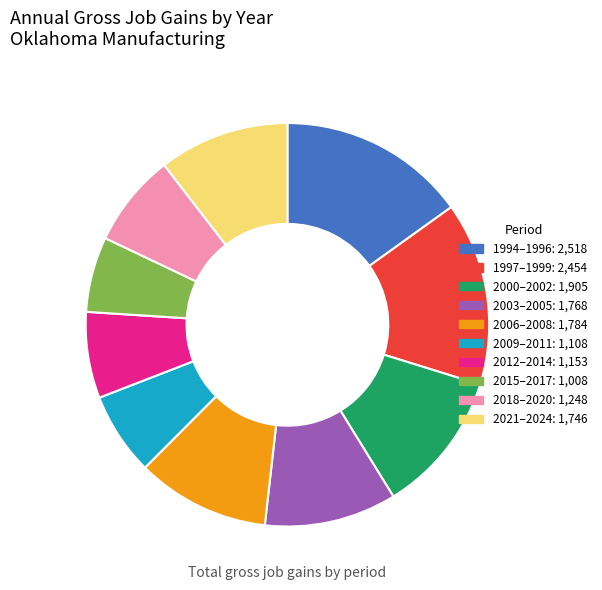

Does any single category account for the majority?

No